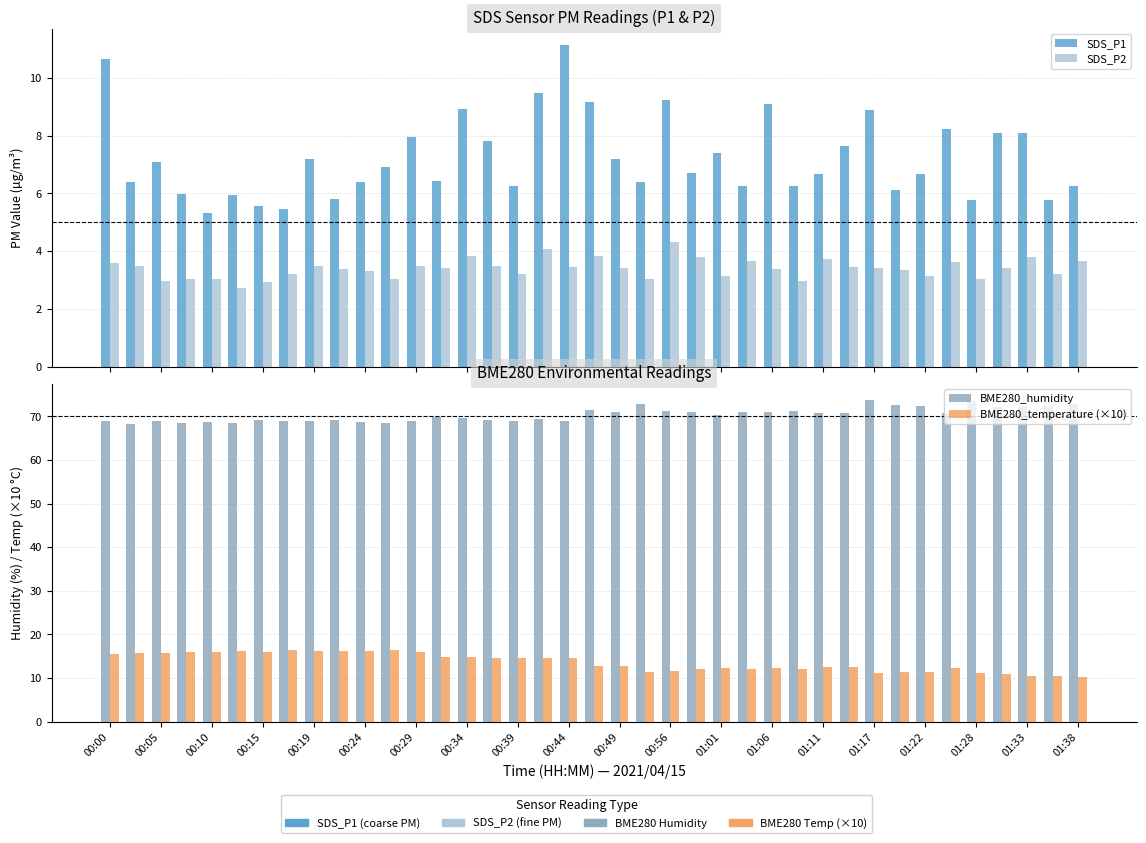

What is the maximum value shown in the chart?

73.9